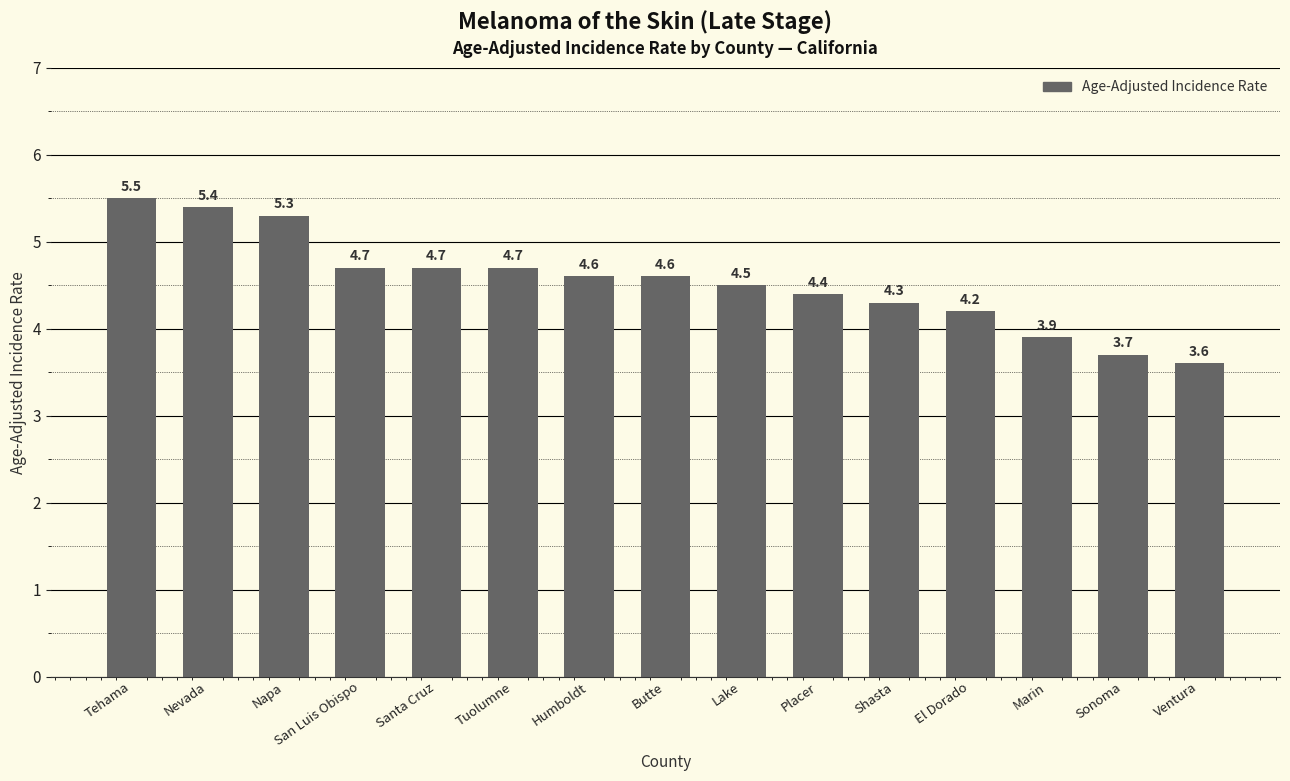

The chart shows a value of 8.7 at Tehama. True or false?

False